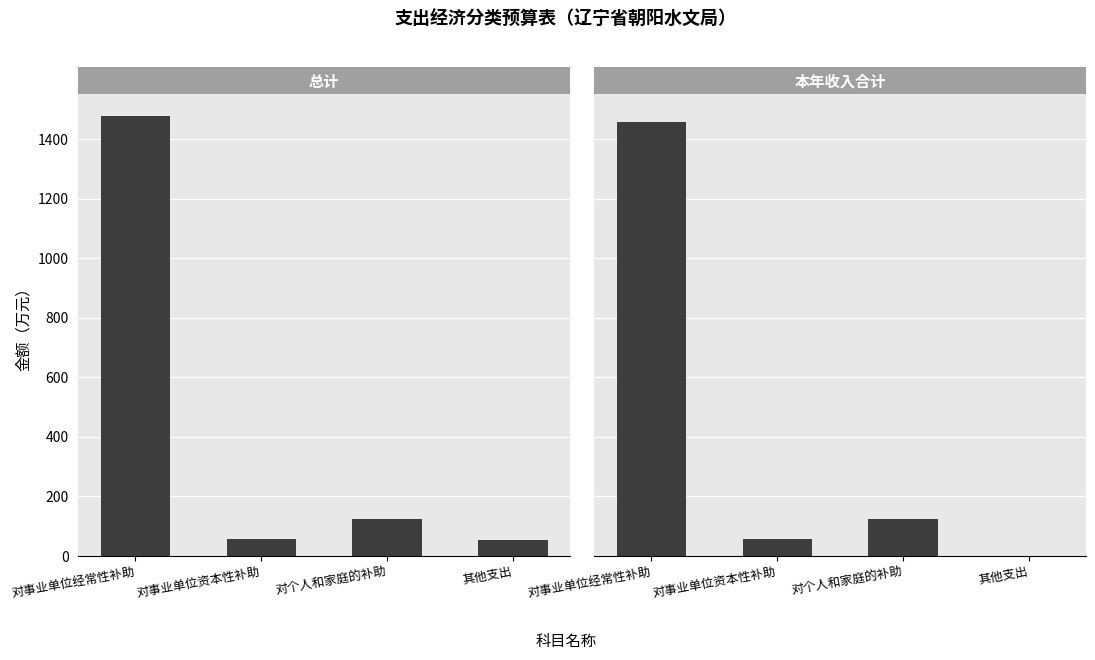

How many groups of bars are there?

4